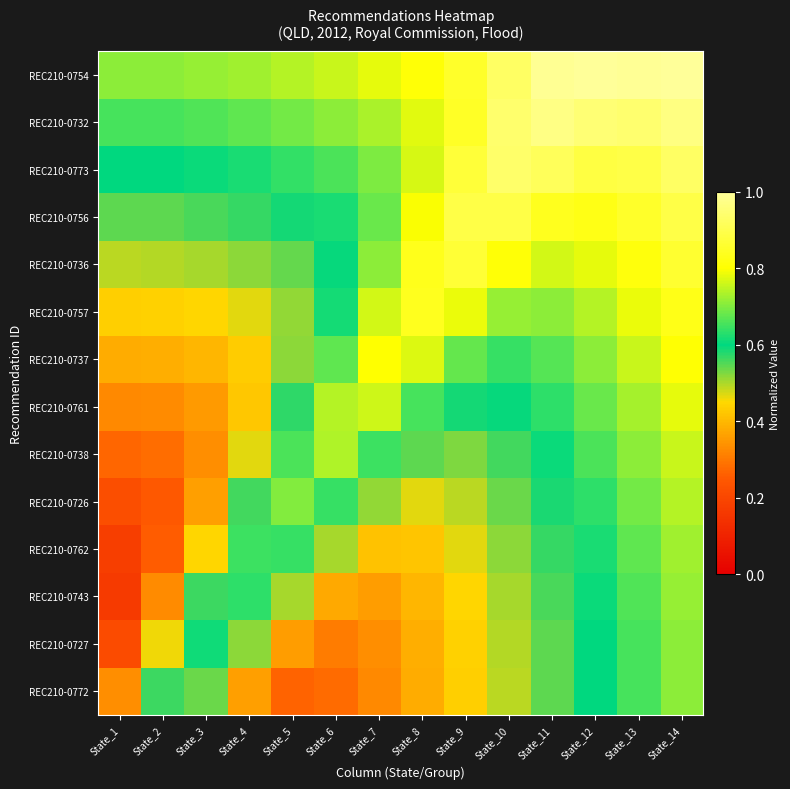

Reading right to left, list all the values displayed in this chart.

REC210-0772: State_14=0.7	State_13=0.7	State_12=0.6	State_11=0.5	State_10=0.5	State_9=0.4	State_8=0.4	State_7=0.3	State_6=0.3	State_5=0.3	State_4=0.4	State_3=0.5	State_2=0.6	State_1=0.3
REC210-0727: State_14=0.7	State_13=0.7	State_12=0.6	State_11=0.5	State_10=0.5	State_9=0.4	State_8=0.4	State_7=0.3	State_6=0.3	State_5=0.4	State_4=0.5	State_3=0.6	State_2=0.5	State_1=0.2
REC210-0743: State_14=0.7	State_13=0.7	State_12=0.6	State_11=0.6	State_10=0.5	State_9=0.4	State_8=0.4	State_7=0.4	State_6=0.4	State_5=0.5	State_4=0.6	State_3=0.6	State_2=0.3	State_1=0.2
REC210-0762: State_14=0.7	State_13=0.7	State_12=0.6	State_11=0.6	State_10=0.5	State_9=0.5	State_8=0.4	State_7=0.4	State_6=0.5	State_5=0.6	State_4=0.6	State_3=0.4	State_2=0.3	State_1=0.2
REC210-0726: State_14=0.7	State_13=0.7	State_12=0.6	State_11=0.6	State_10=0.5	State_9=0.5	State_8=0.5	State_7=0.5	State_6=0.6	State_5=0.7	State_4=0.6	State_3=0.4	State_2=0.2	State_1=0.2
REC210-0738: State_14=0.8	State_13=0.7	State_12=0.7	State_11=0.6	State_10=0.6	State_9=0.5	State_8=0.5	State_7=0.6	State_6=0.7	State_5=0.7	State_4=0.5	State_3=0.3	State_2=0.3	State_1=0.3
REC210-0761: State_14=0.8	State_13=0.7	State_12=0.7	State_11=0.6	State_10=0.6	State_9=0.6	State_8=0.7	State_7=0.8	State_6=0.7	State_5=0.6	State_4=0.4	State_3=0.4	State_2=0.3	State_1=0.3
REC210-0737: State_14=0.8	State_13=0.8	State_12=0.7	State_11=0.7	State_10=0.6	State_9=0.7	State_8=0.8	State_7=0.8	State_6=0.7	State_5=0.5	State_4=0.4	State_3=0.4	State_2=0.4	State_1=0.4
REC210-0757: State_14=0.8	State_13=0.8	State_12=0.7	State_11=0.7	State_10=0.7	State_9=0.8	State_8=0.8	State_7=0.8	State_6=0.6	State_5=0.5	State_4=0.5	State_3=0.4	State_2=0.4	State_1=0.4
REC210-0736: State_14=0.9	State_13=0.8	State_12=0.8	State_11=0.8	State_10=0.8	State_9=0.9	State_8=0.8	State_7=0.7	State_6=0.6	State_5=0.5	State_4=0.5	State_3=0.5	State_2=0.5	State_1=0.5
REC210-0756: State_14=0.9	State_13=0.9	State_12=0.8	State_11=0.8	State_10=0.9	State_9=0.9	State_8=0.8	State_7=0.7	State_6=0.6	State_5=0.6	State_4=0.6	State_3=0.6	State_2=0.5	State_1=0.5
REC210-0773: State_14=0.9	State_13=0.9	State_12=0.9	State_11=0.9	State_10=0.9	State_9=0.9	State_8=0.8	State_7=0.7	State_6=0.7	State_5=0.6	State_4=0.6	State_3=0.6	State_2=0.6	State_1=0.6
REC210-0732: State_14=1.0	State_13=0.9	State_12=1.0	State_11=1.0	State_10=0.9	State_9=0.9	State_8=0.8	State_7=0.7	State_6=0.7	State_5=0.7	State_4=0.7	State_3=0.7	State_2=0.7	State_1=0.7
REC210-0754: State_14=1.0	State_13=1.0	State_12=1.0	State_11=1.0	State_10=0.9	State_9=0.9	State_8=0.8	State_7=0.8	State_6=0.8	State_5=0.7	State_4=0.7	State_3=0.7	State_2=0.7	State_1=0.7